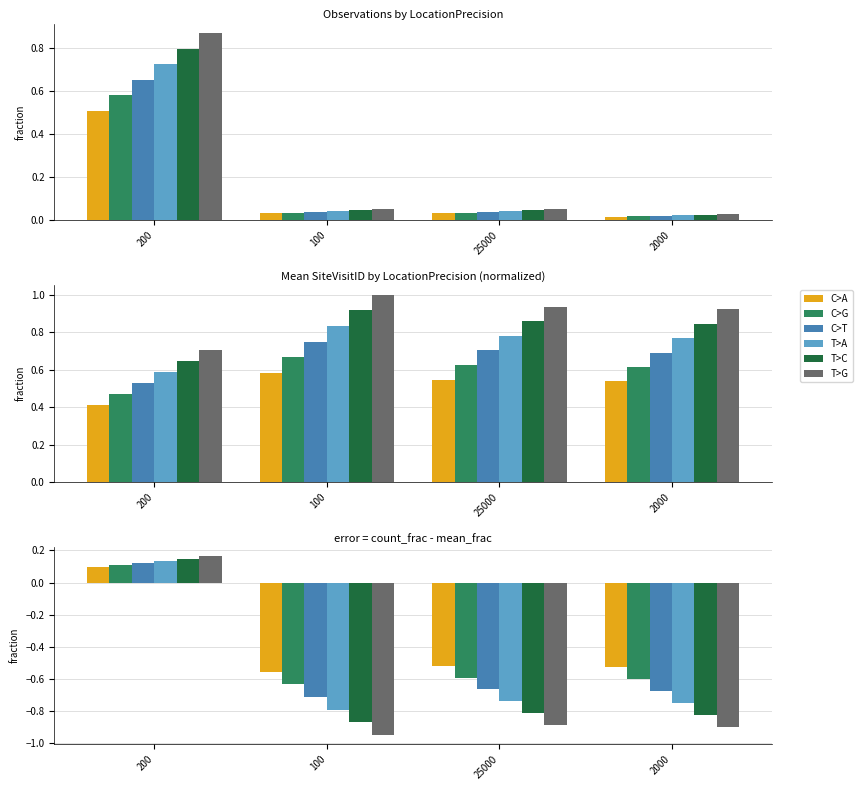

How many T>A values are between 0 and 1?

1